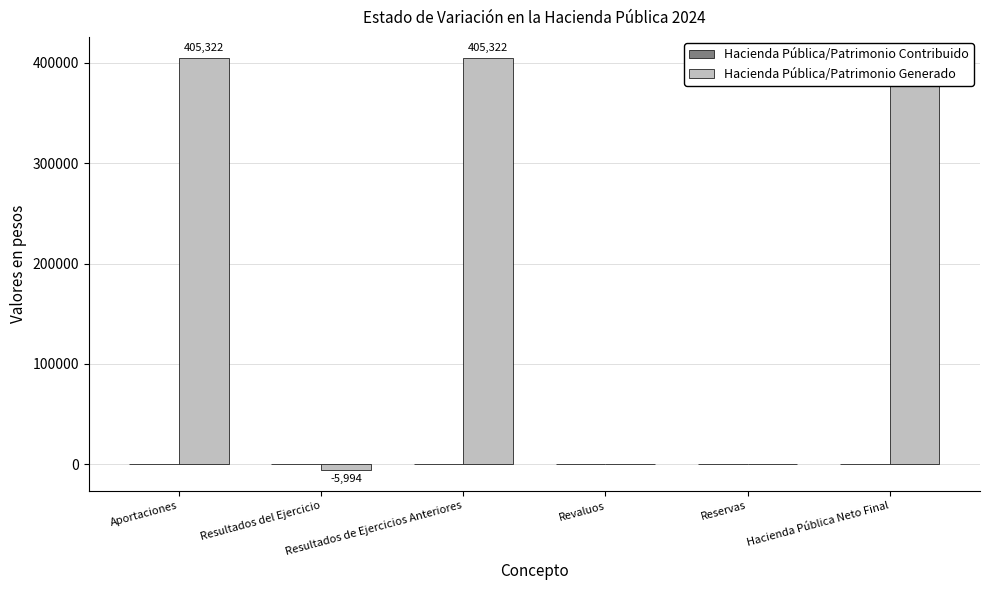

How many series are shown in this chart?

1